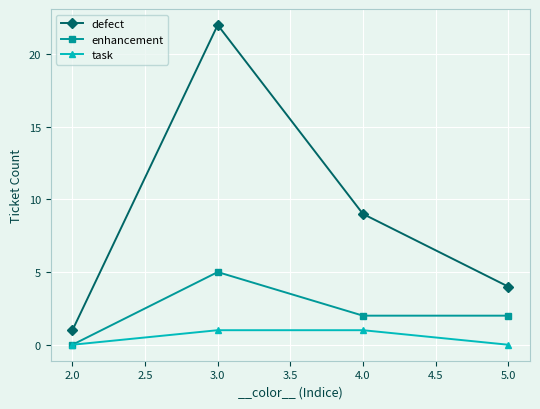

What is the label of the 4th point from the right?

2.0